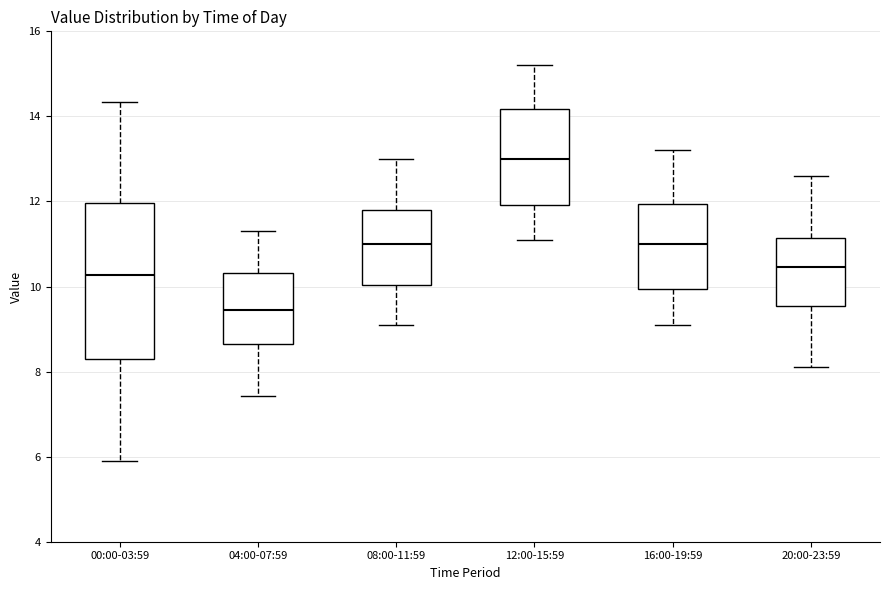

Comparing the boxes themselves (not the whiskers), which one is the tallest?

00:00-03:59